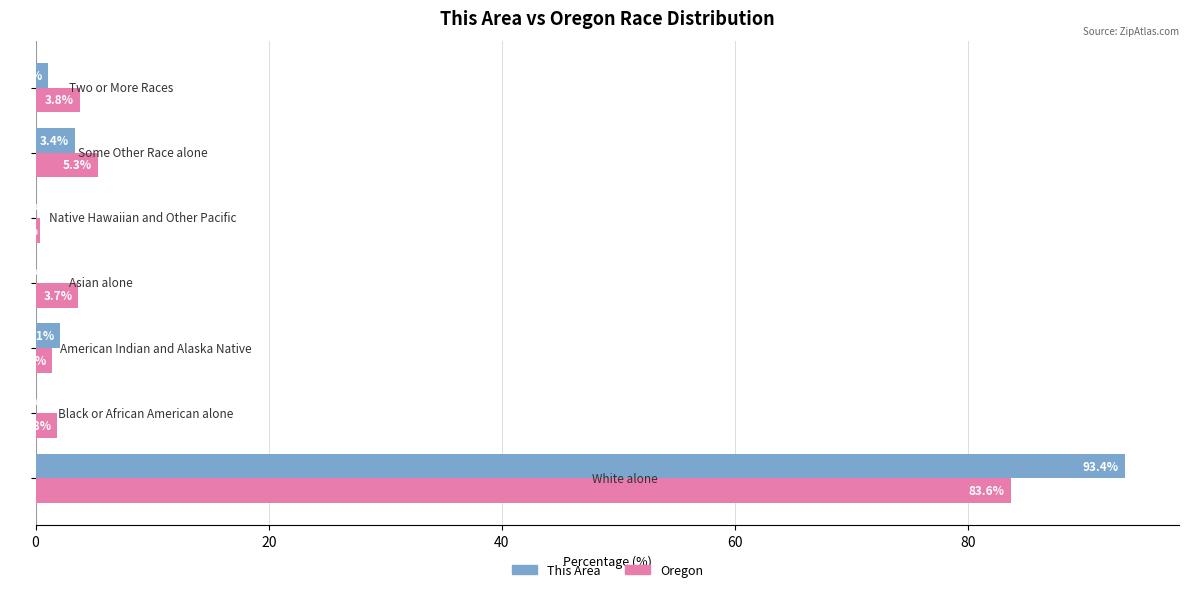

What is the highest value of the This Area series?

93.4